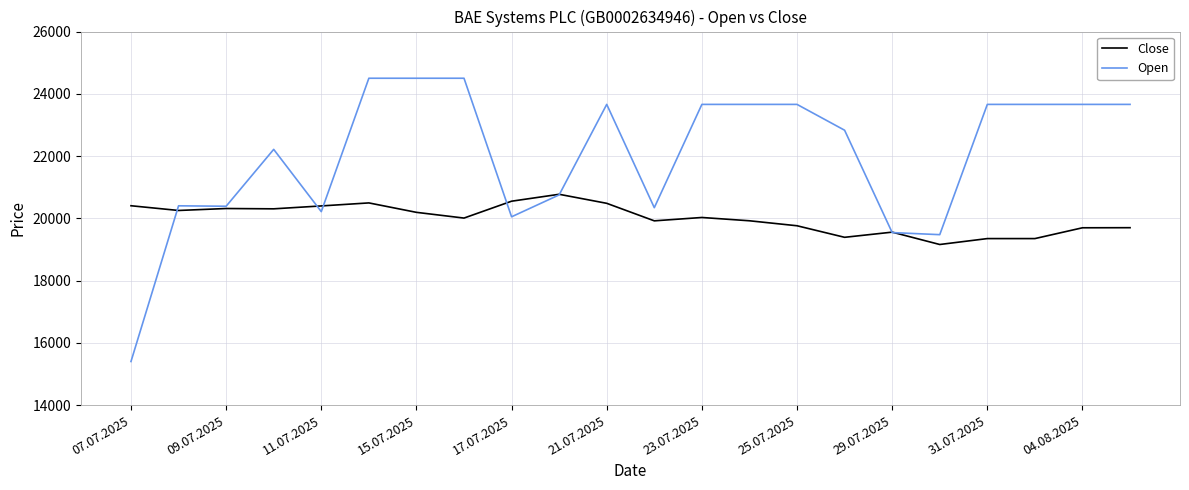

Which series has the largest total across all categories?

Open